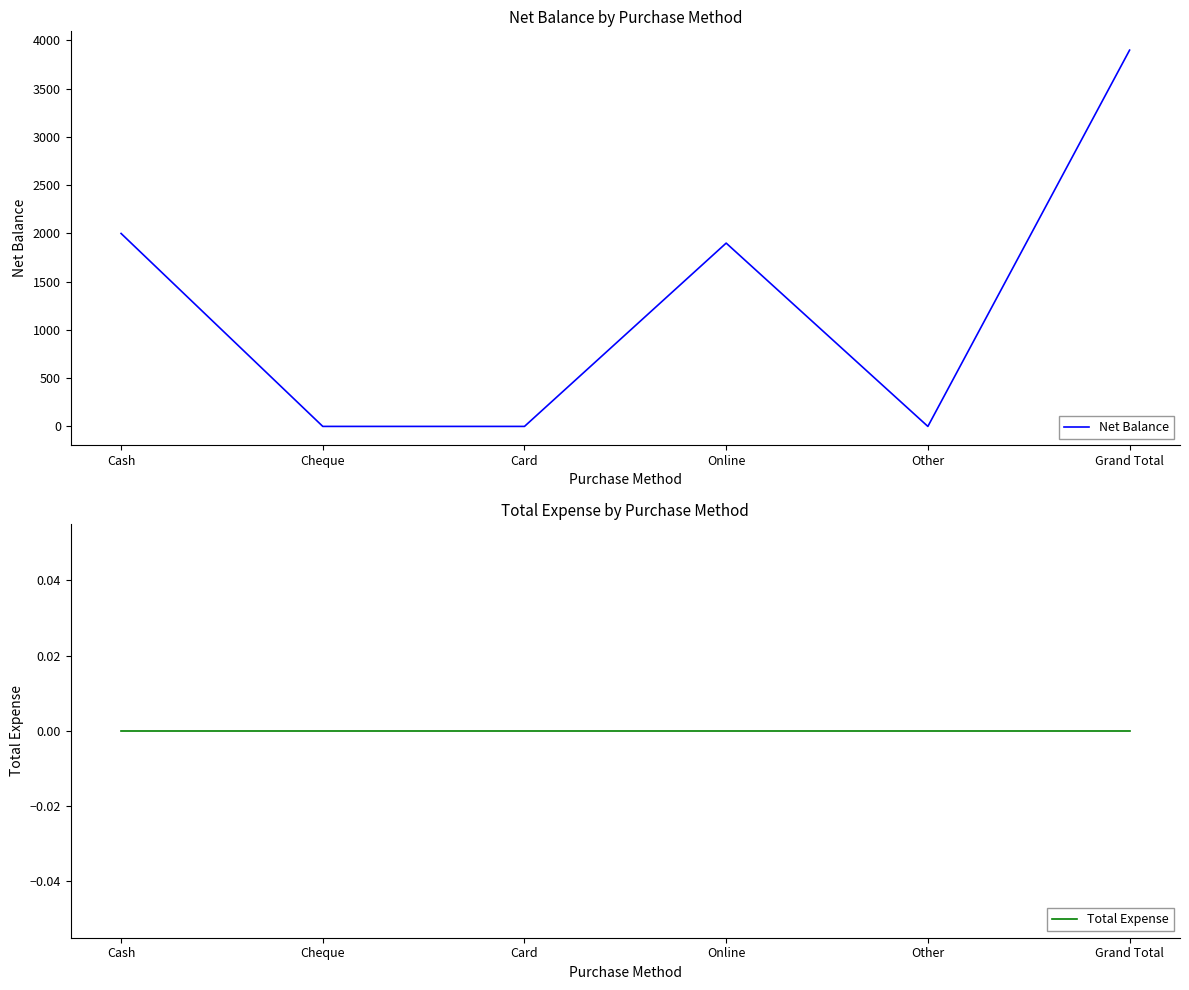

The Net Balance series shows 0 at Other. True or false?

True